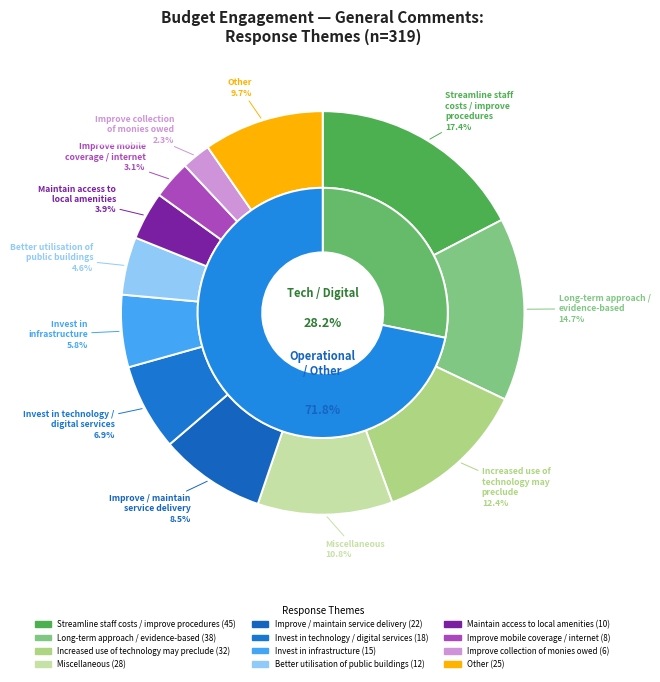

True or false: Invest in technology / digital services accounts for 20% of the total.

False